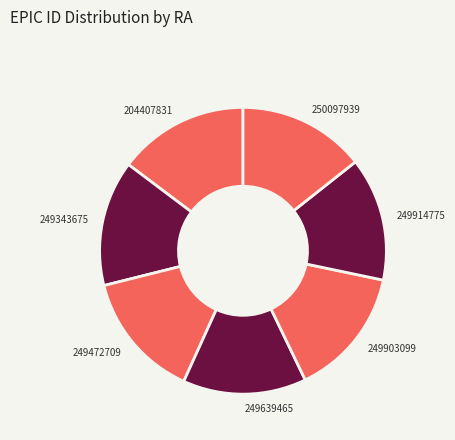

Between 249639465 and 204407831, which is larger?

204407831